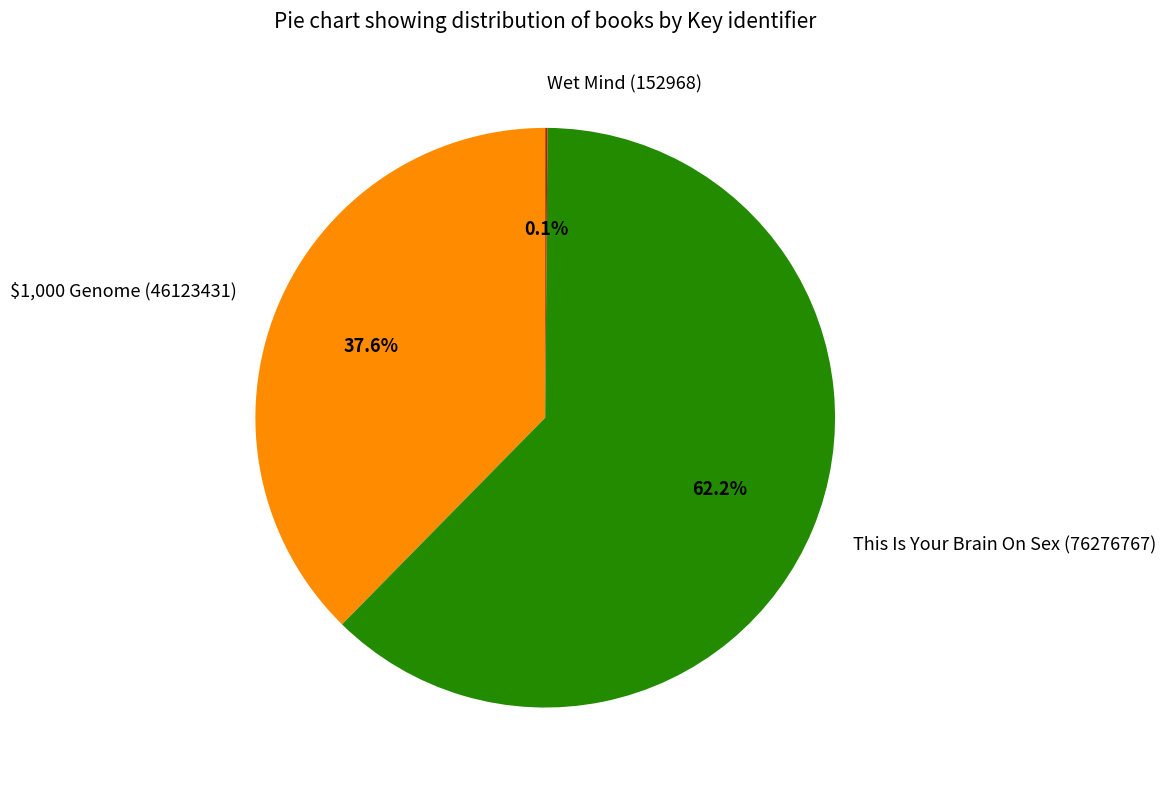

Is the sum of $1,000 Genome (46123431) and This Is Your Brain On Sex (76276767) greater than half?

Yes